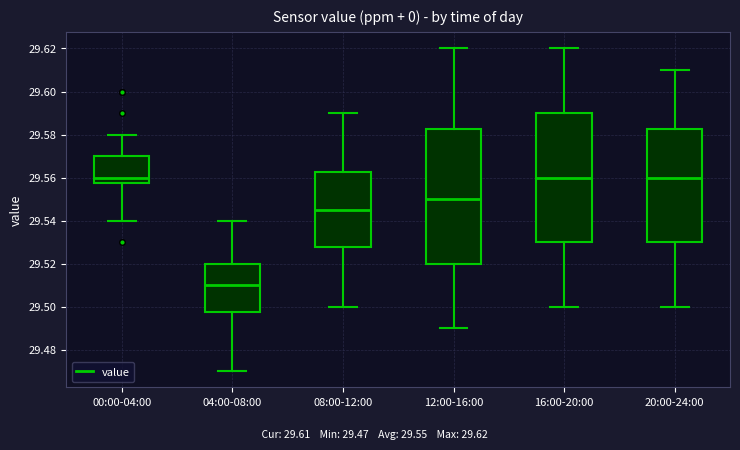

Where does the lower whisker of the box for 20:00-24:00 end on the y-axis? The values are not printed on the chart, so give them approximately, as read against the axis.

29.500